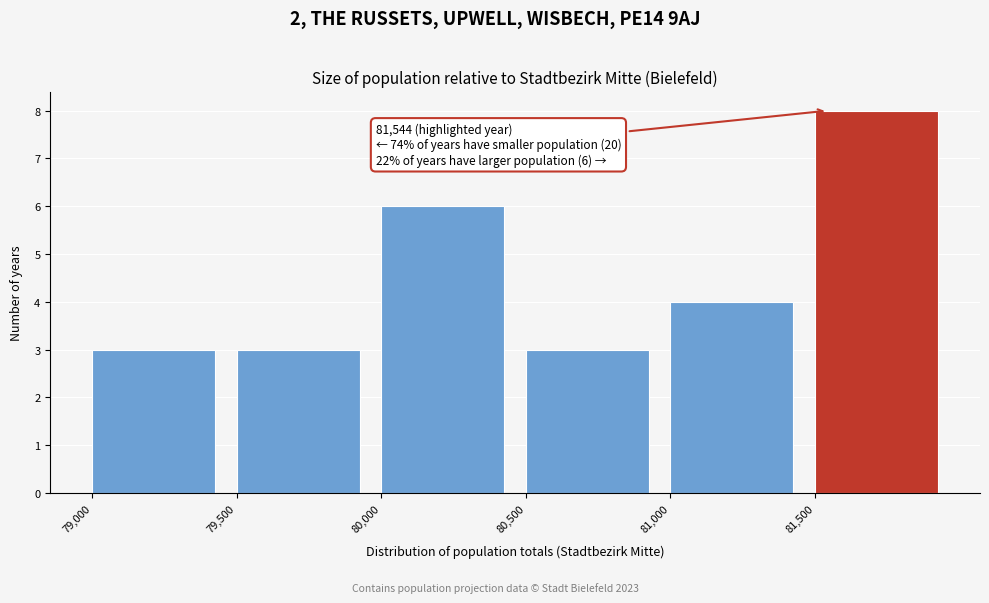

Over which range of the x-axis is the bar tallest?

81500 to 82000